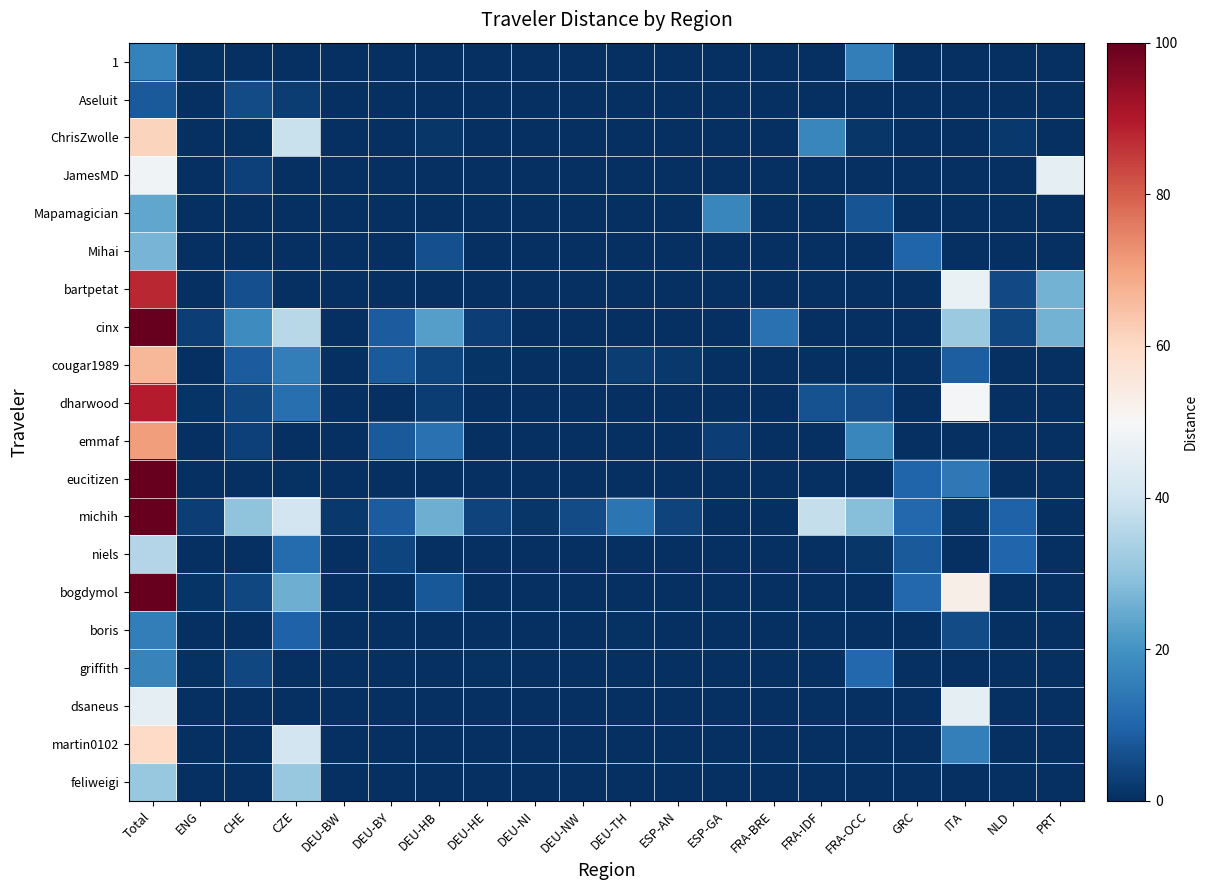

Count the number of categories in the chart.

20